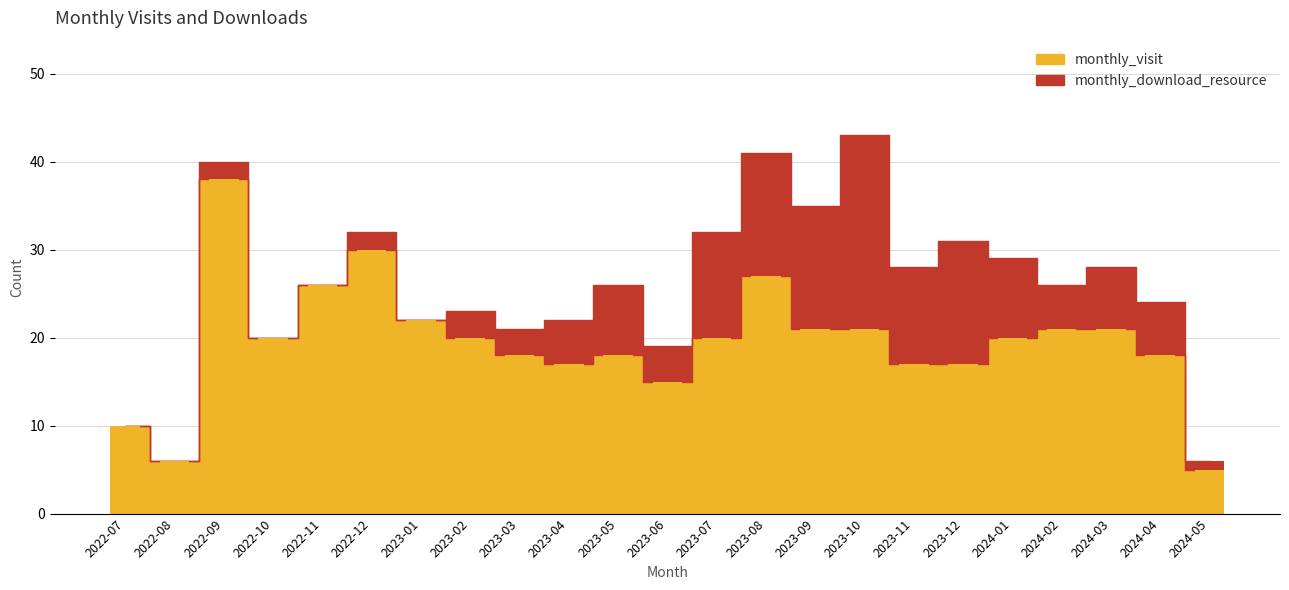

How many bars are there in each group?

2